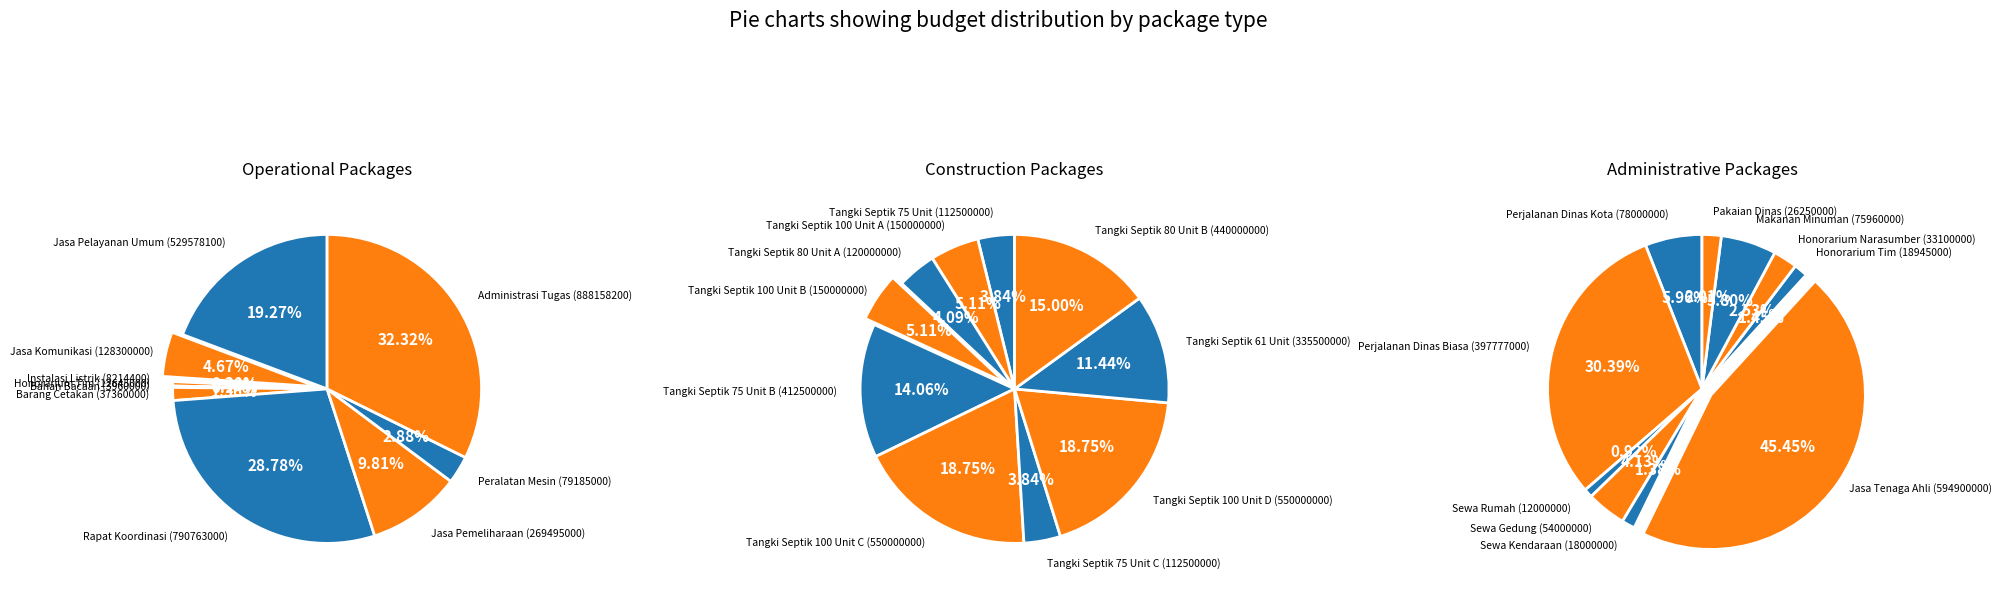

To the nearest percent, what is the combined percentage of 7 and 4?

33%